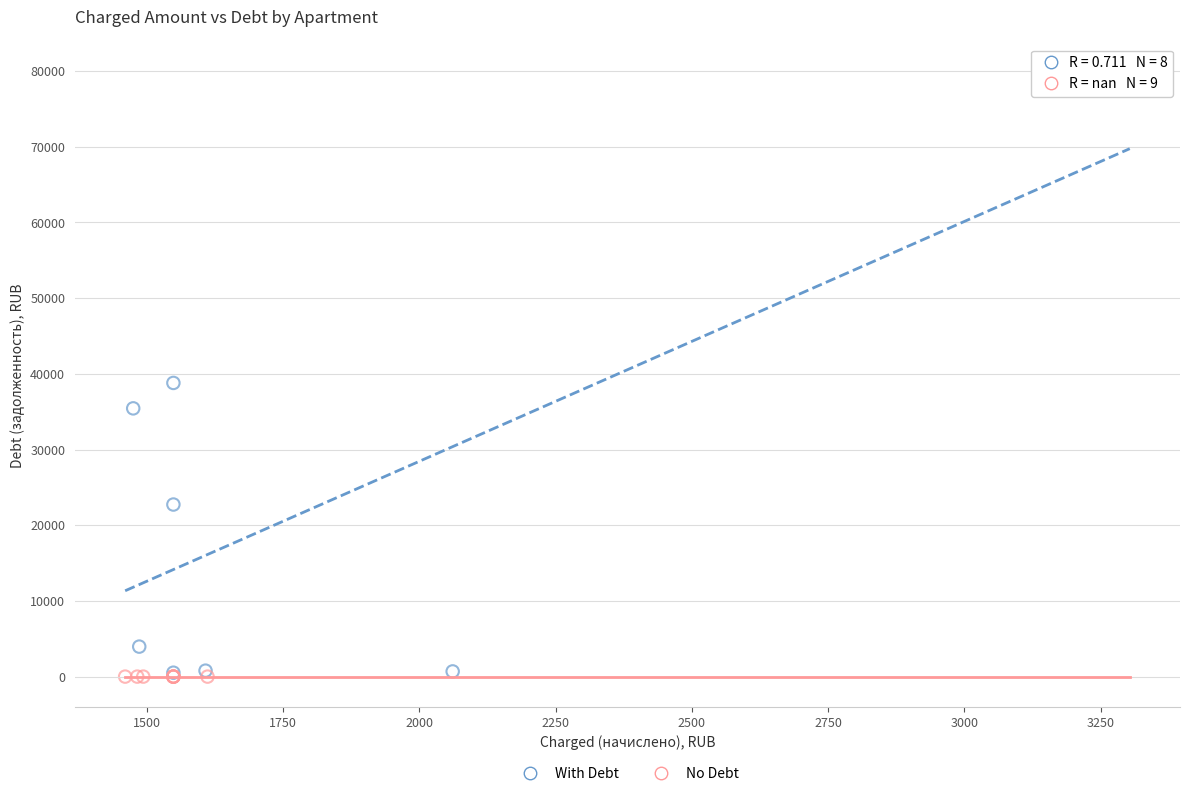

Which series contains the highest Y value?

With Debt